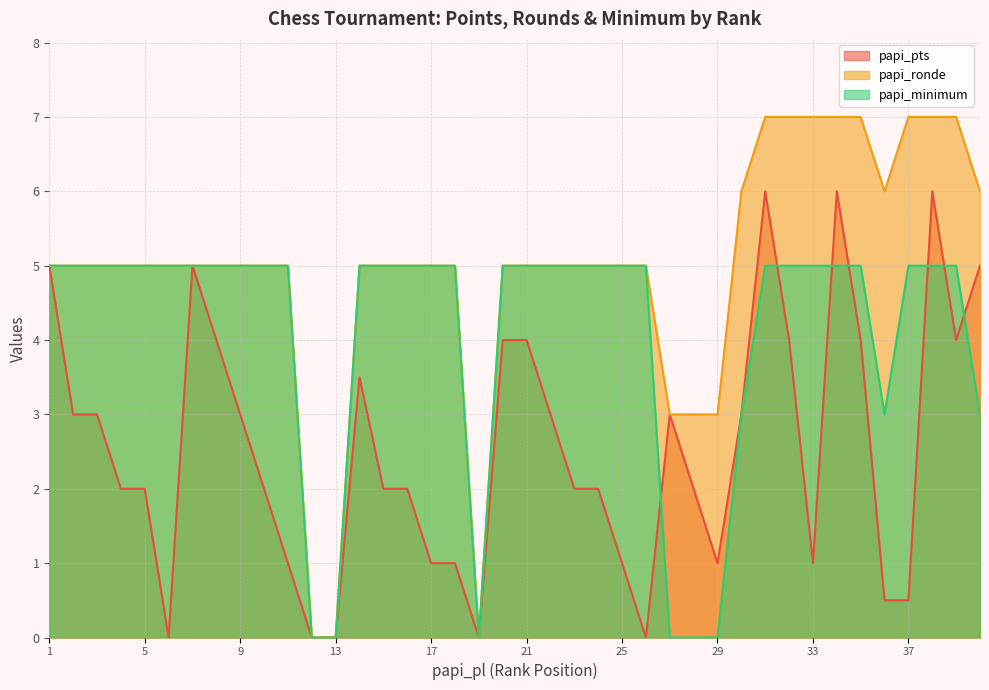

Which series has the widest spread of values?

papi_ronde